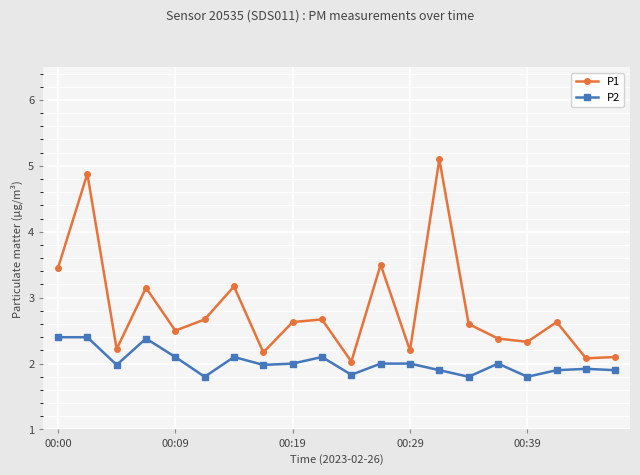

Rank the series by their maximum value, from highest to lowest.

P1, P2